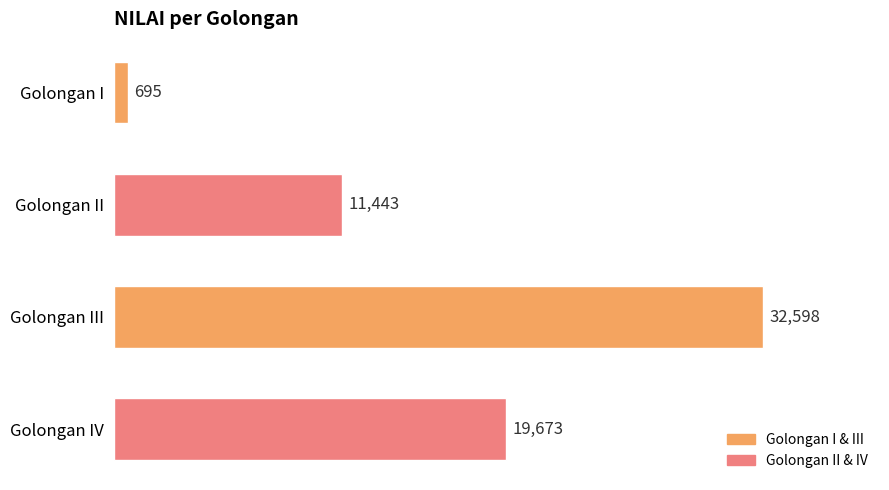

What is the ratio of the value at Golongan IV to the value at Golongan I?

28.3